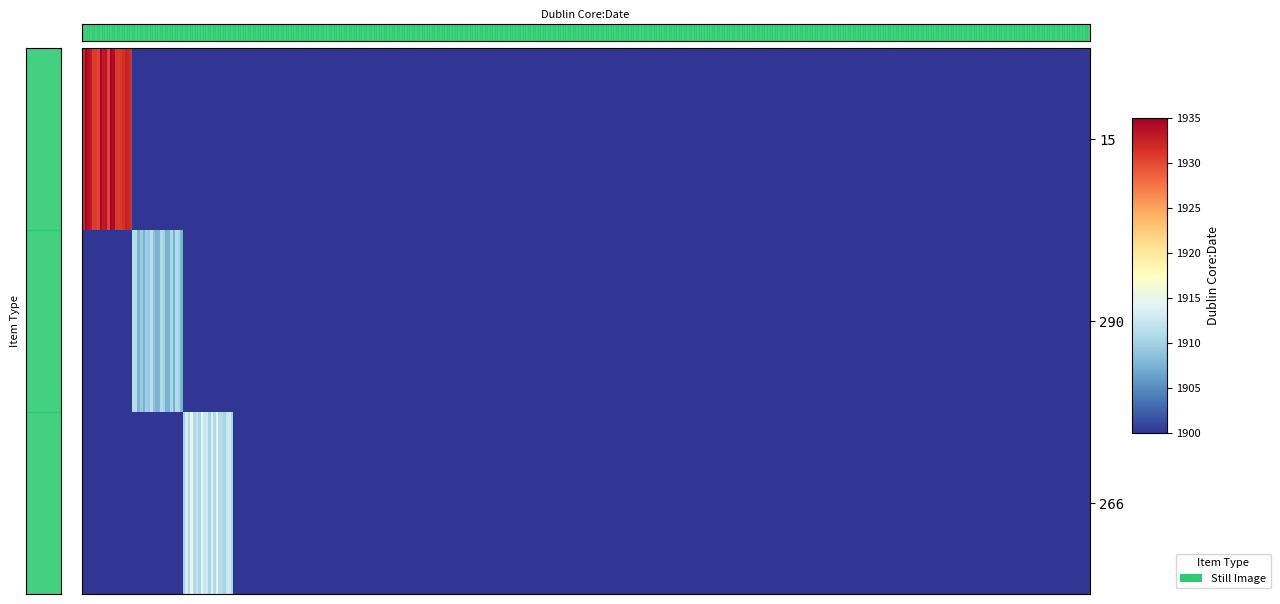

The 15 series shows -619 at 18. True or false?

False